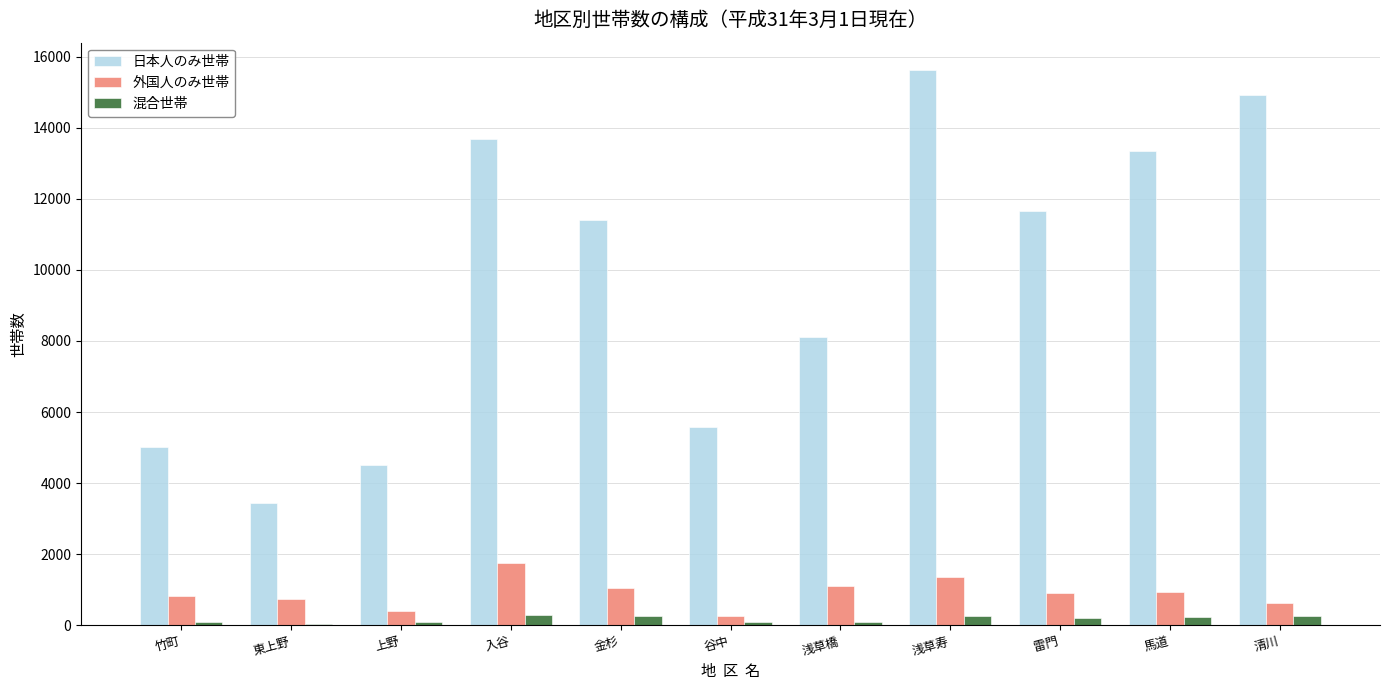

What is the sum of all 日本人のみ世帯 values?

107286